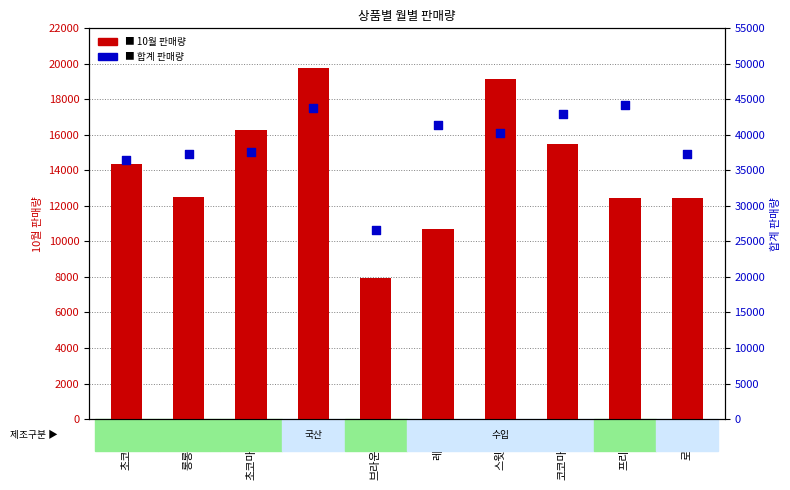

At how many categories does at least one series exceed 19135?

10